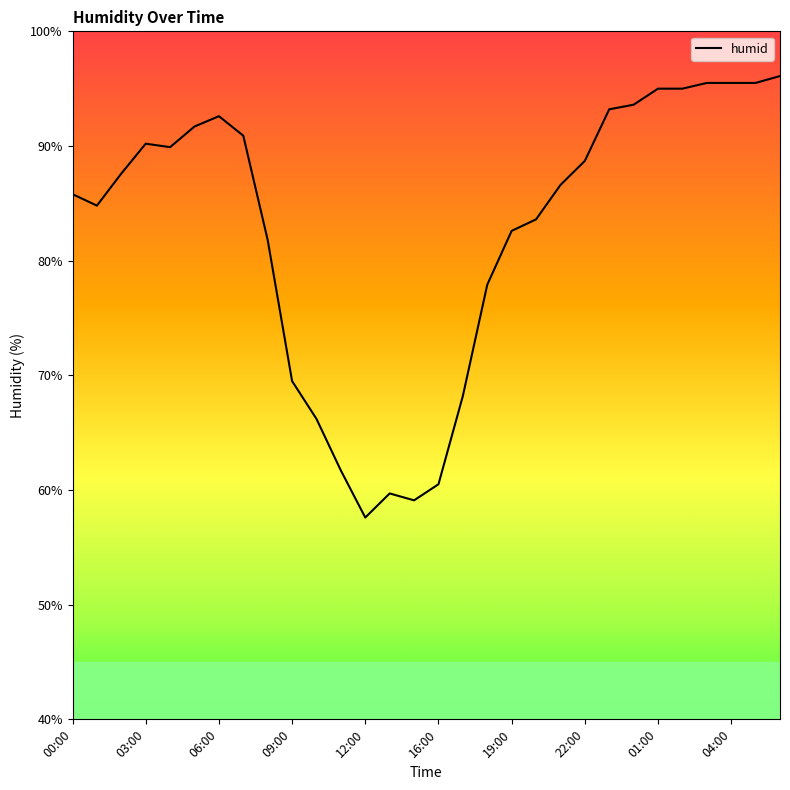

What is the maximum value shown in the chart?

96.1